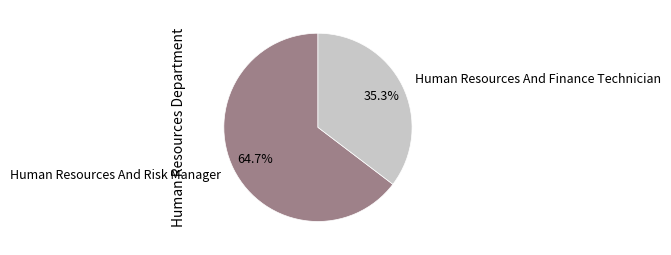

Between Human Resources And Risk Manager and Human Resources And Finance Technician, which is larger?

Human Resources And Risk Manager